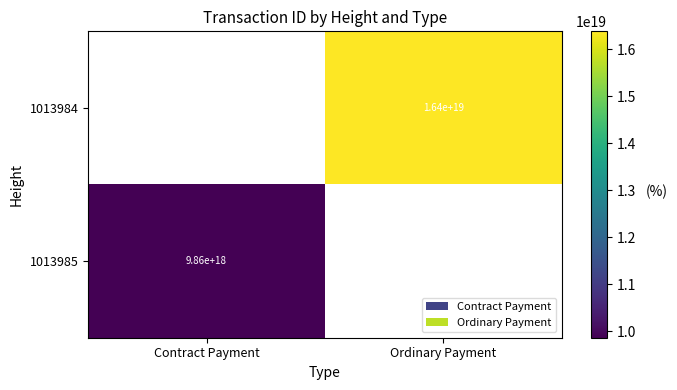

The 1013985 series shows 5822259252912395264 at Contract Payment. True or false?

False